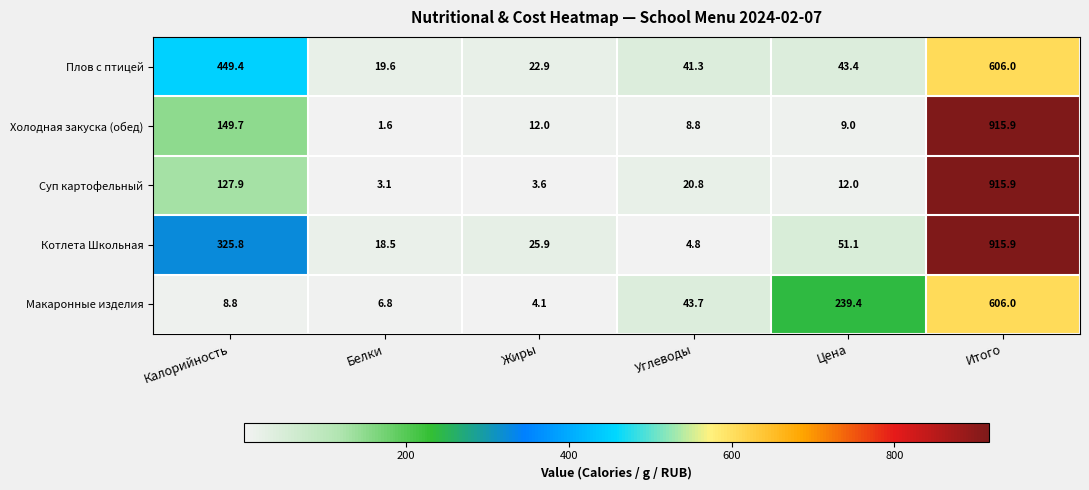

Reading left to right, what are all the values shown in this chart?

Плов с птицей: 449.4	19.6	22.9	41.3	43.4	606.0
Холодная закуска (обед): 149.7	1.6	12.0	8.8	9.0	915.9
Суп картофельный: 127.9	3.1	3.6	20.8	12.0	915.9
Котлета Школьная: 325.8	18.5	25.9	4.8	51.1	915.9
Макаронные изделия: 8.8	6.8	4.1	43.7	239.4	606.0